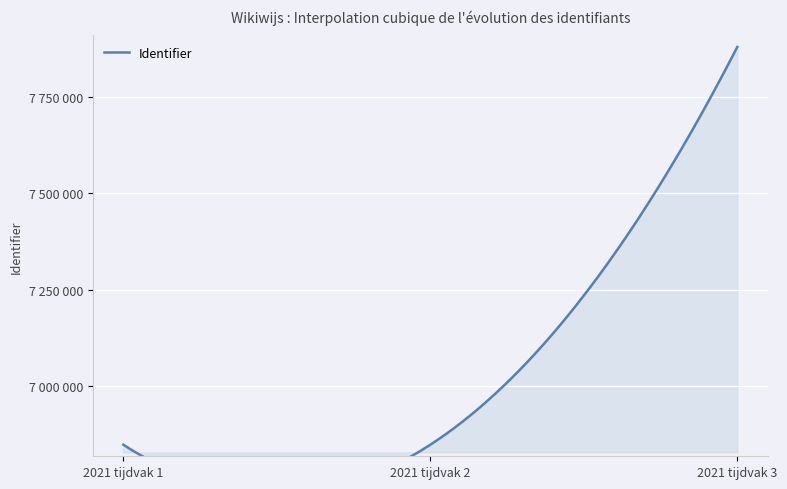

List the labels in order of value, largest first.

2021 tijdvak 3, 2021 tijdvak 2, 2021 tijdvak 1